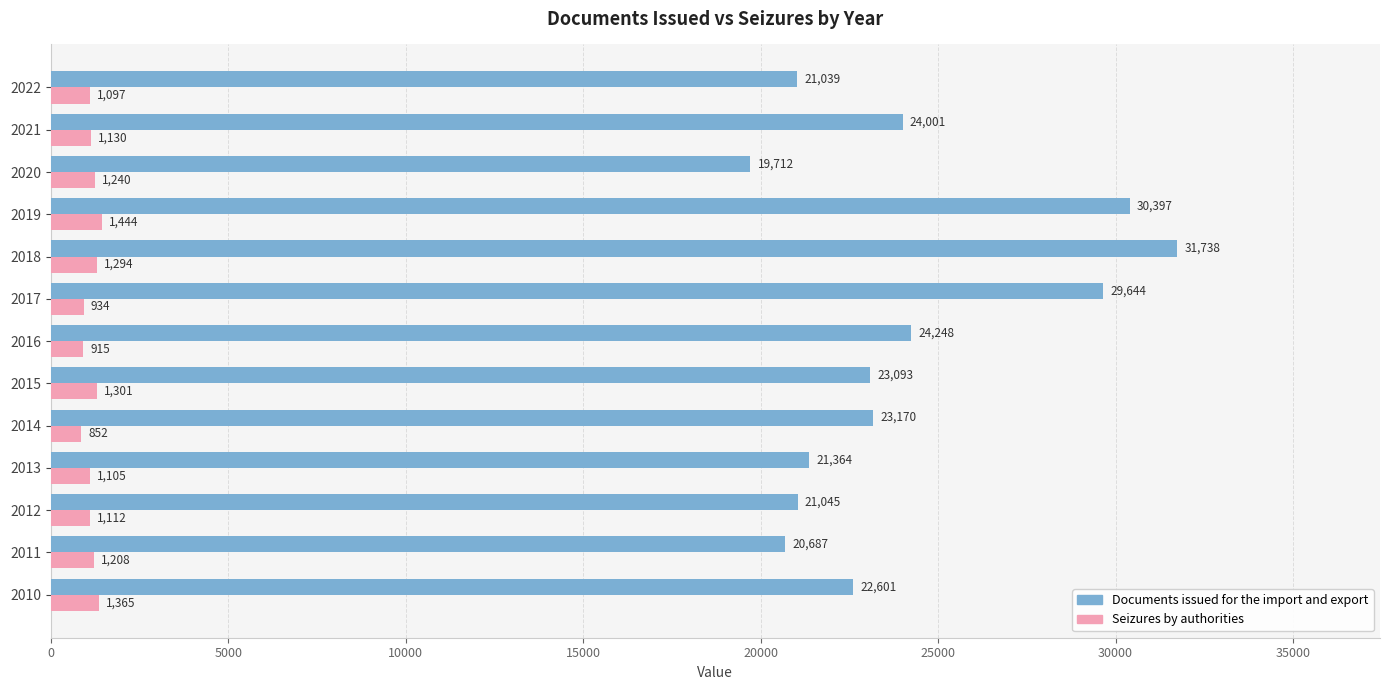

What is the difference between the highest and lowest values at 2015?

21792